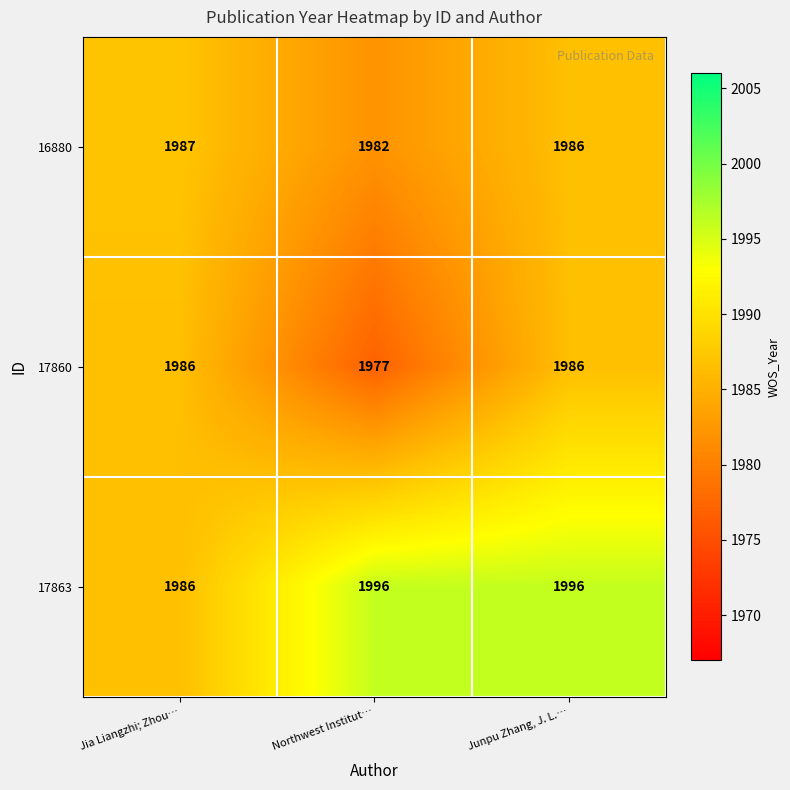

What value does the 17863 series have at Jia Liangzhi; Zhou…?

1986